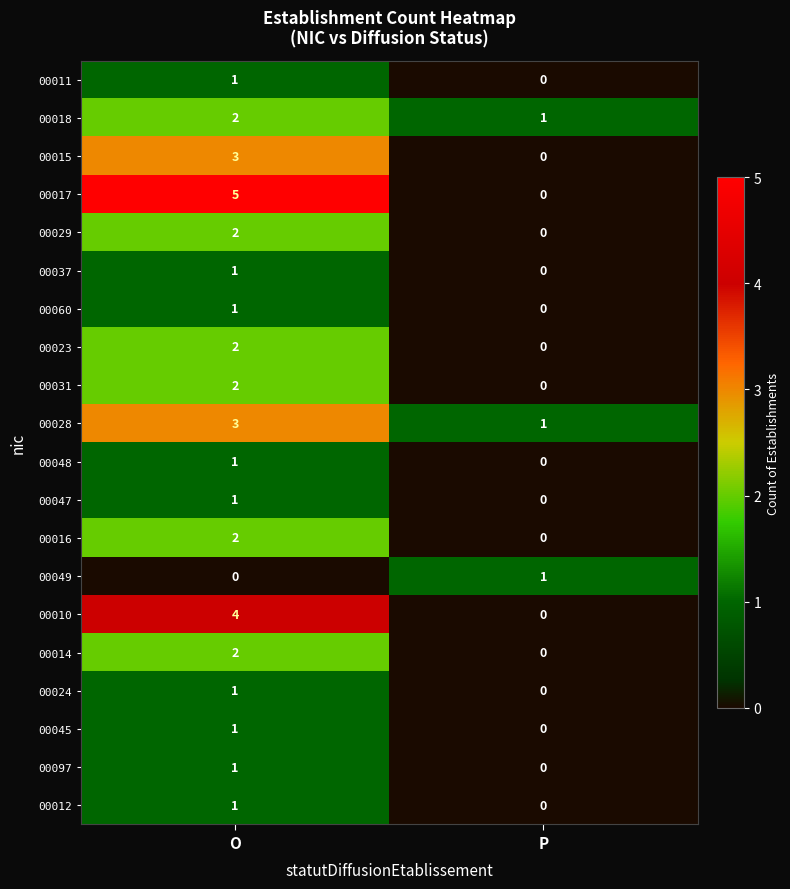

Is it true that 00047 equals 2 at O?

False